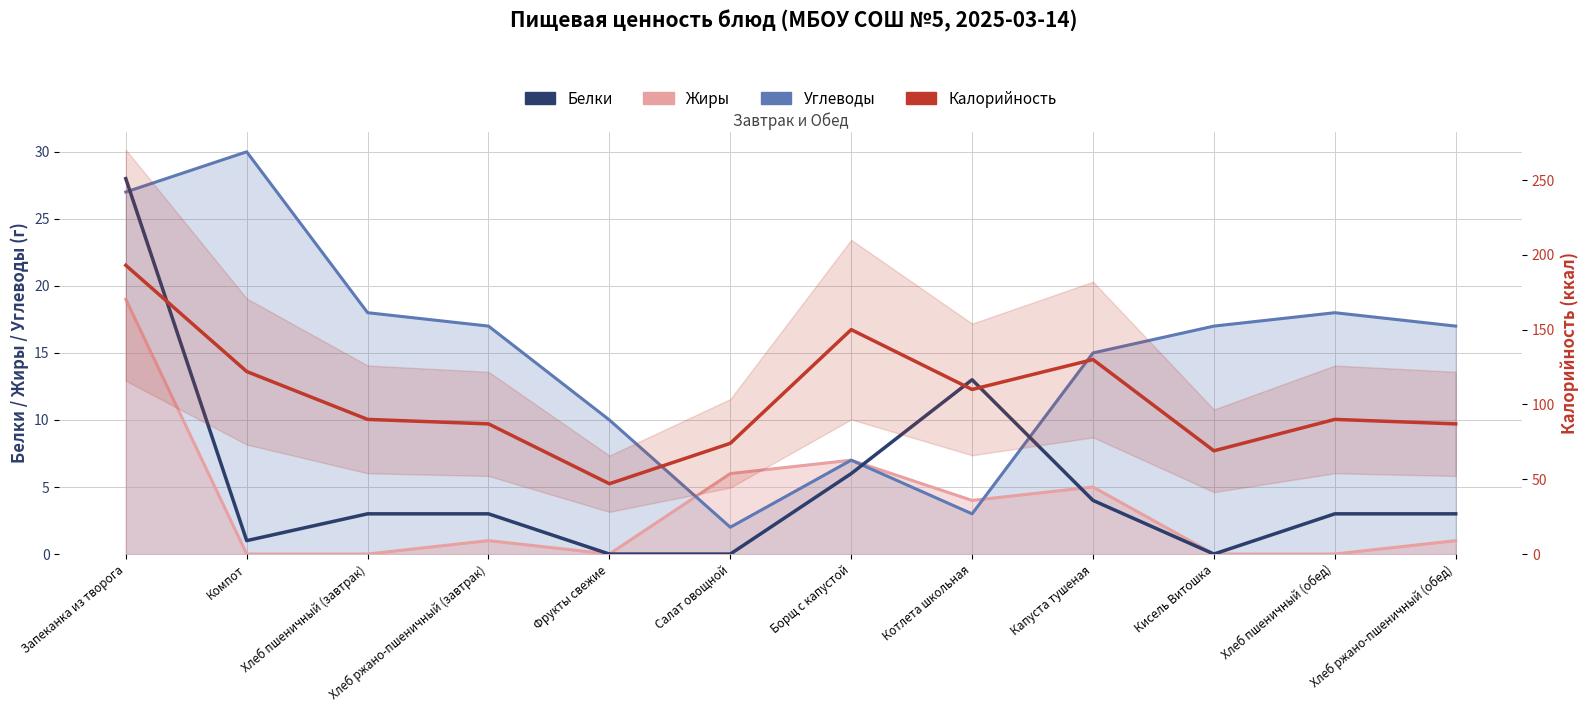

Does the chart display data point markers on the line(s)?

No